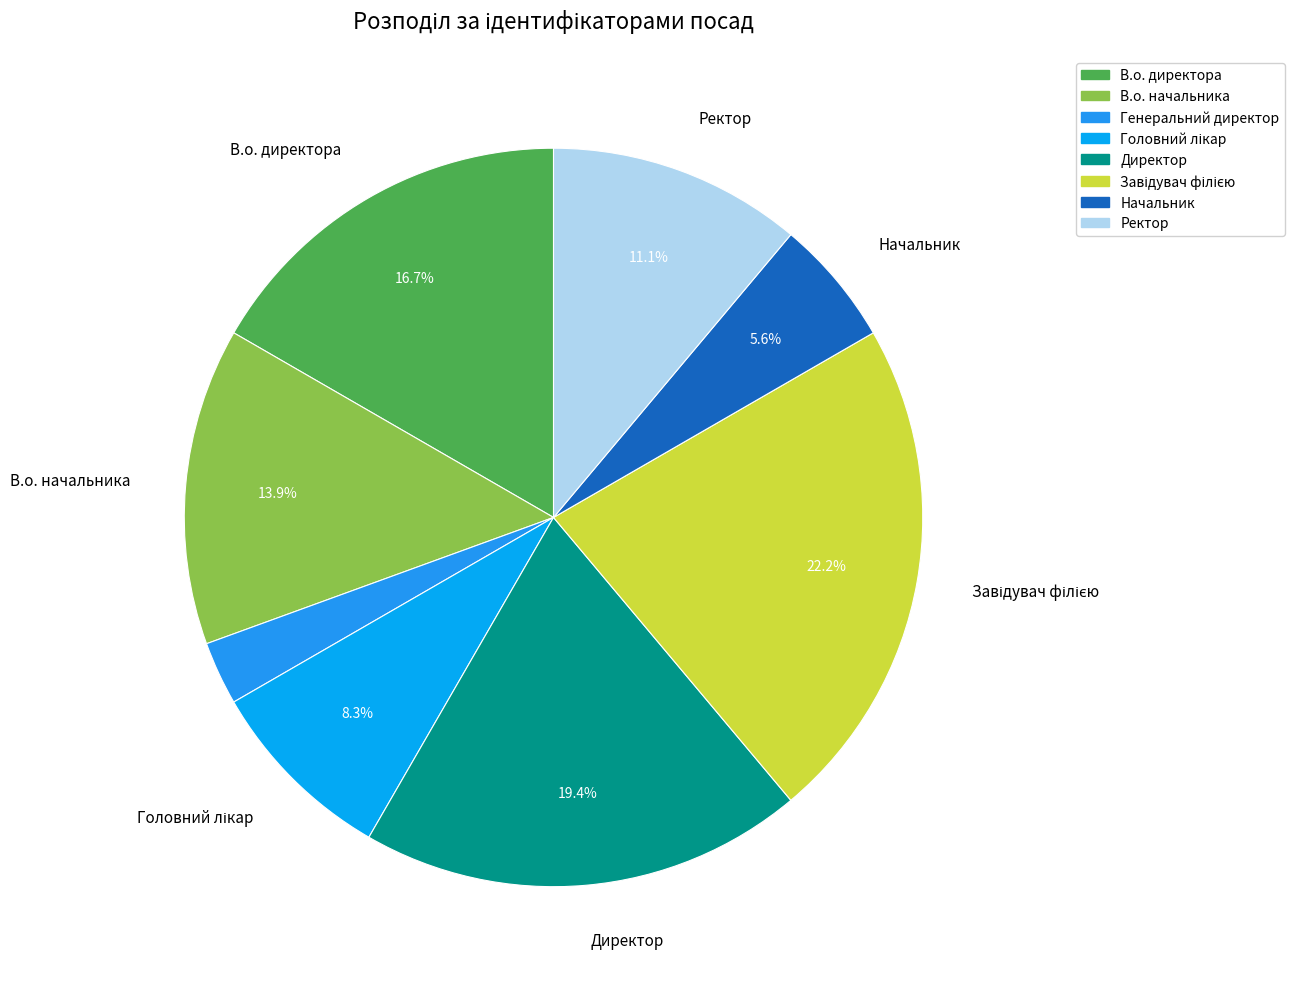

To the nearest percent, what is the difference between the largest and smallest slice percentages?

19%